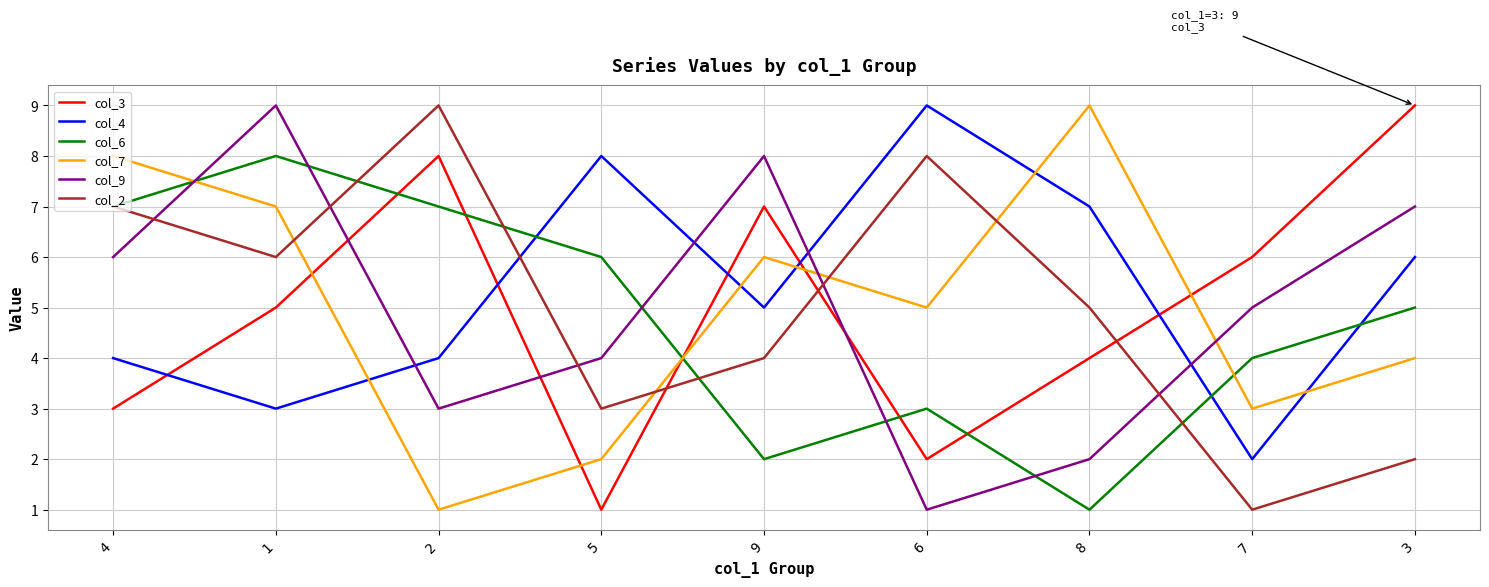

At how many categories does at least one series exceed 4?

9